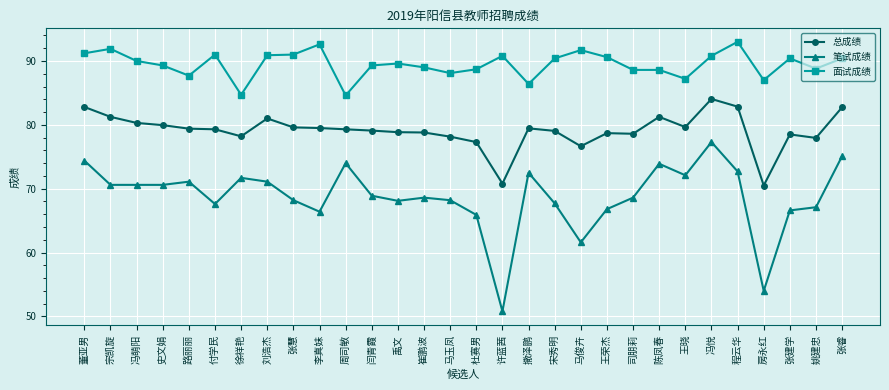

Which series has the widest spread of values?

笔试成绩